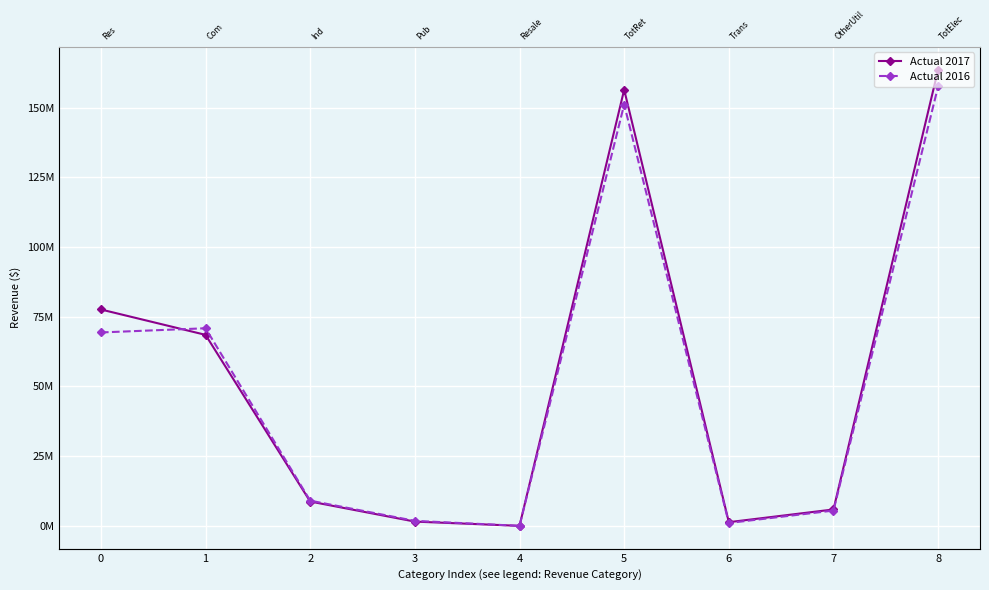

Between 4 and 2, which is larger?

2